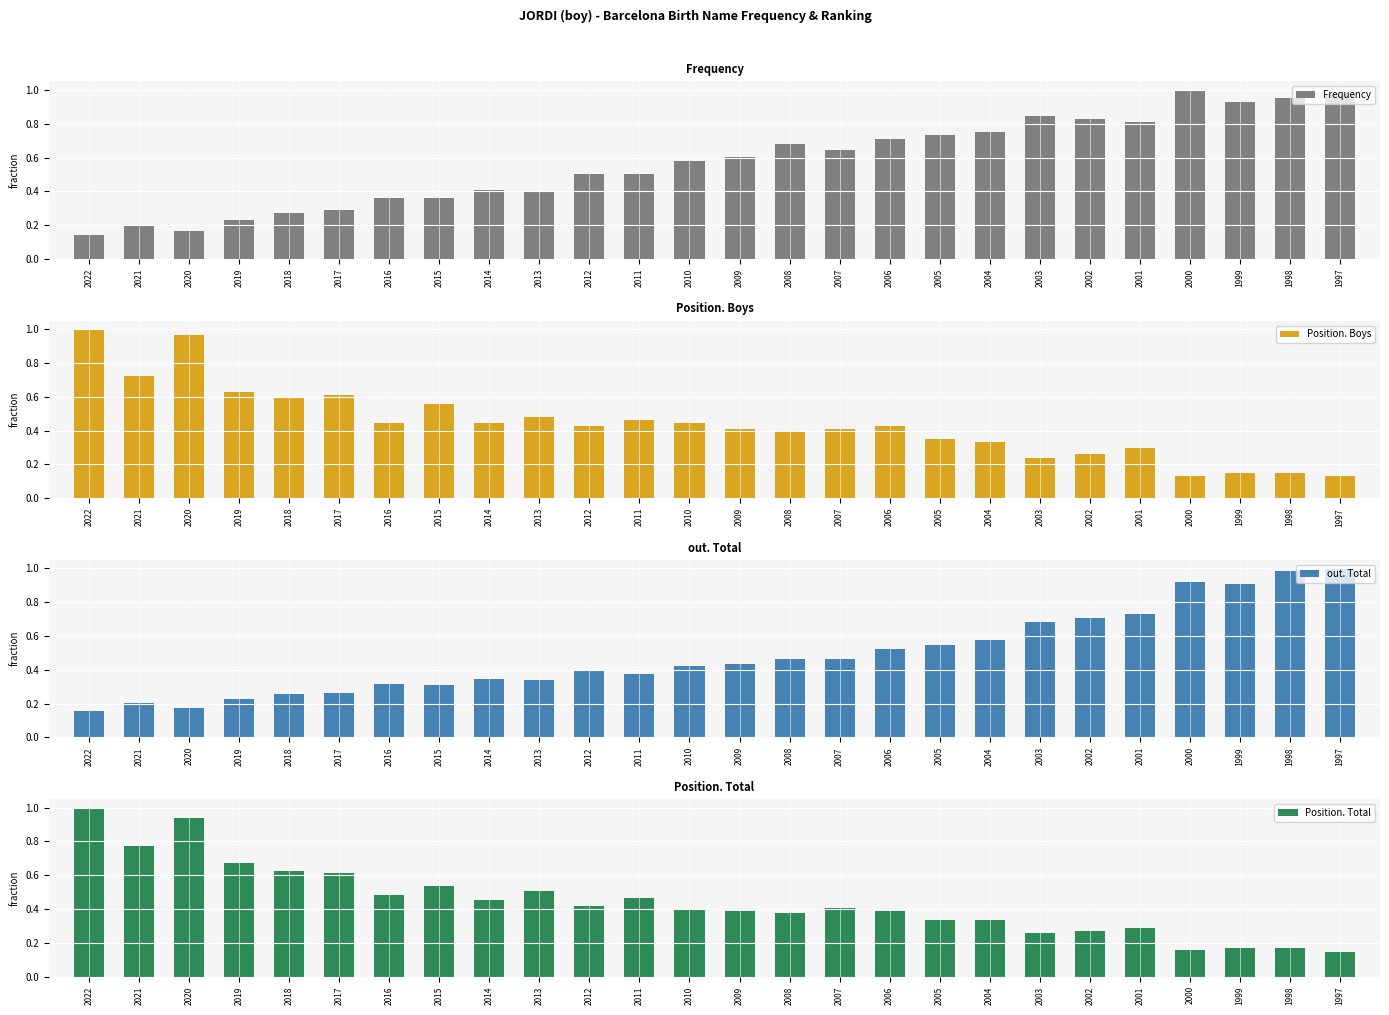

Is the value of out. Total at 2007 greater than the value of Position. Total at 2004?

Yes